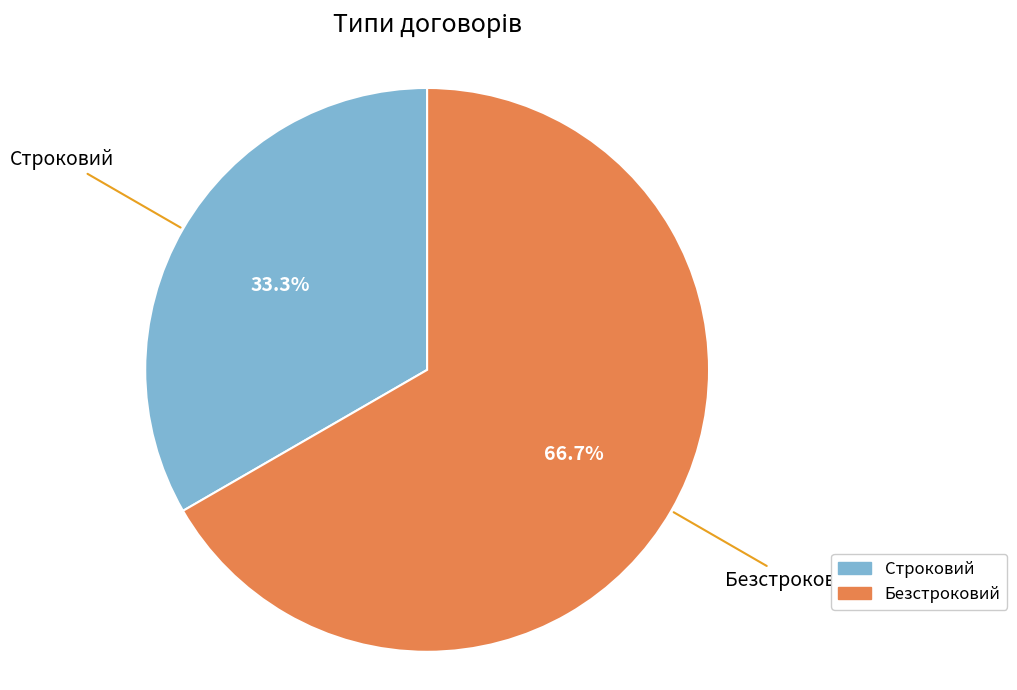

Does Безстроковий account for over 50% of the chart?

Yes